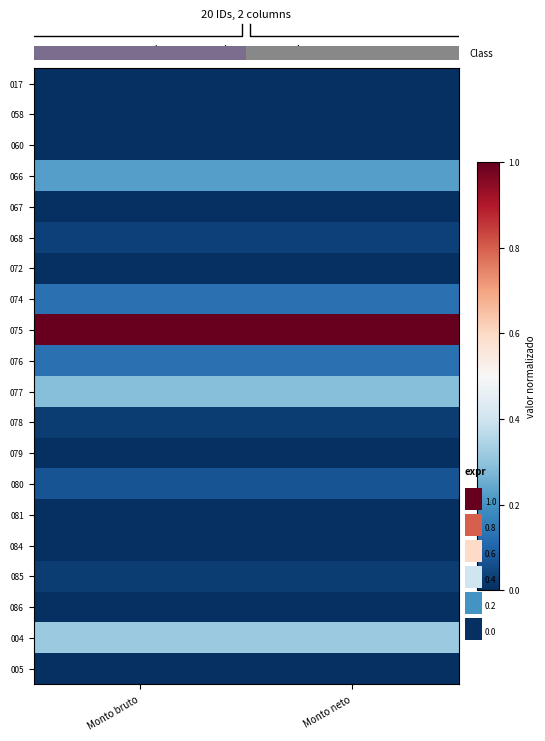

Reading left to right, list all the values displayed in this chart.

017: Monto bruto=0.0	Monto neto=0.0
058: Monto bruto=0.0	Monto neto=0.0
060: Monto bruto=0.0	Monto neto=0.0
066: Monto bruto=0.2	Monto neto=0.2
067: Monto bruto=0.0	Monto neto=0.0
068: Monto bruto=0.0	Monto neto=0.0
072: Monto bruto=0.0	Monto neto=0.0
074: Monto bruto=0.1	Monto neto=0.1
075: Monto bruto=1.0	Monto neto=1.0
076: Monto bruto=0.1	Monto neto=0.1
077: Monto bruto=0.3	Monto neto=0.3
078: Monto bruto=0.0	Monto neto=0.0
079: Monto bruto=0.0	Monto neto=0.0
080: Monto bruto=0.1	Monto neto=0.1
081: Monto bruto=0.0	Monto neto=0.0
084: Monto bruto=0.0	Monto neto=0.0
085: Monto bruto=0.0	Monto neto=0.0
086: Monto bruto=0.0	Monto neto=0.0
004: Monto bruto=0.3	Monto neto=0.3
005: Monto bruto=0.0	Monto neto=0.0